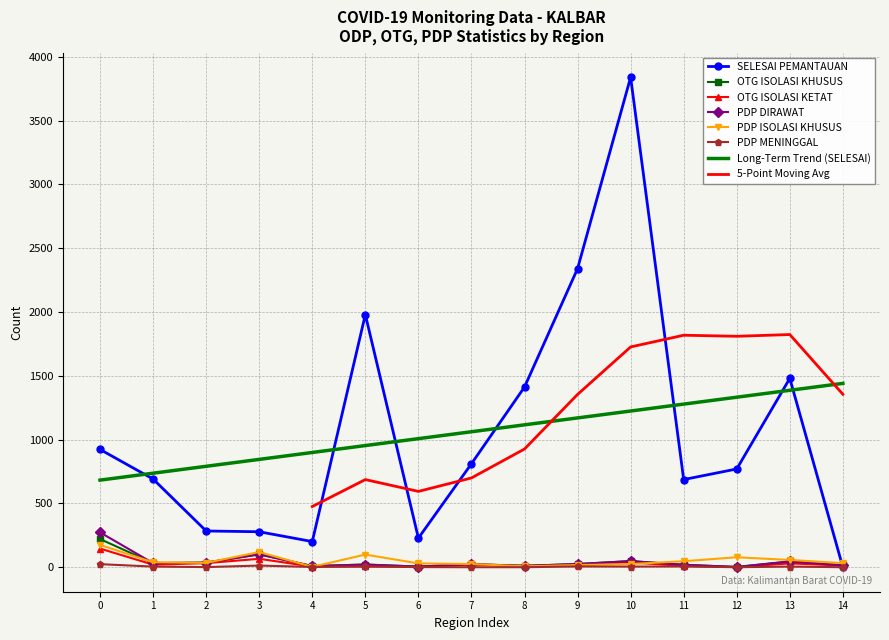

True or false: Long-Term Trend (SELESAI) and OTG ISOLASI KETAT cross at least once.

False